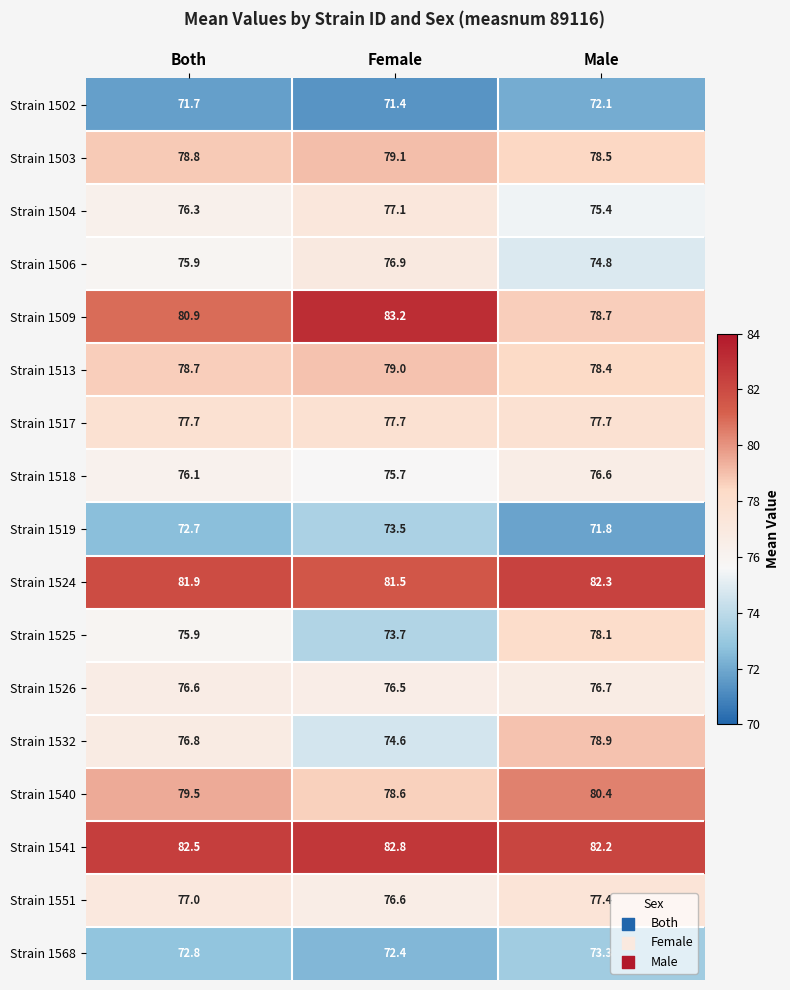

Read the Strain 1541 value at Female.

82.8